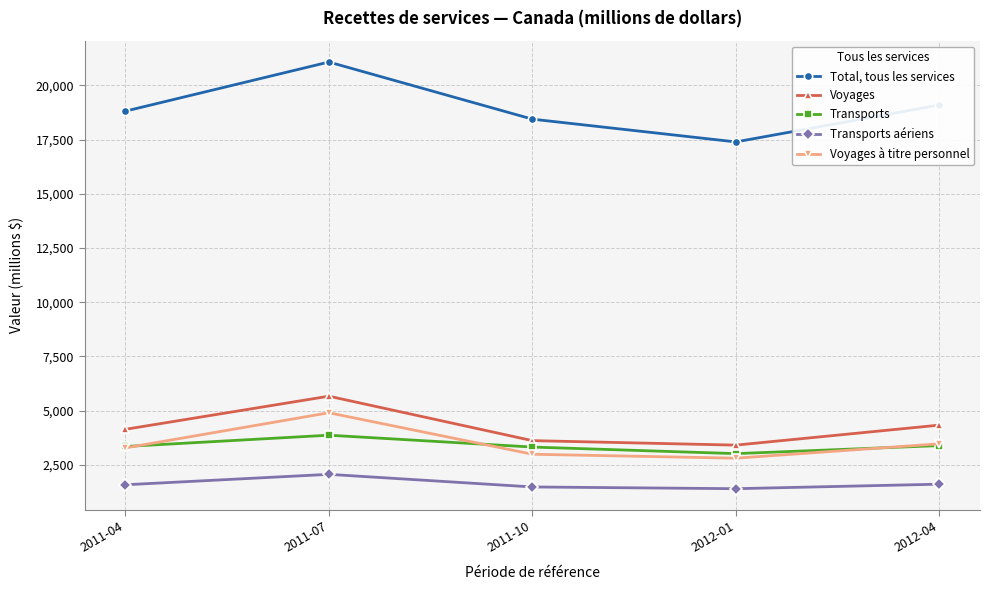

What is the difference between the maximum and second lowest values in the Transports series?

547